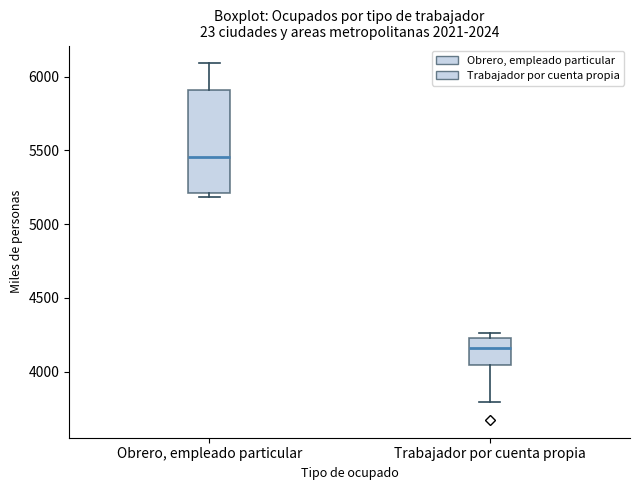

Reading left to right, read every box against the y-axis: the position of its median line, the range the box covers, and the ends of its whiskers. The values are not printed on the chart, so give them approximately, as read against the axis.

Obrero, empleado particular: median 5450, box 5200 to 5900, whiskers 5200 (just below the box's lower edge) to 6100
Trabajador por cuenta propia: median 4150, box 4050 to 4200, whiskers 3800 to 4250